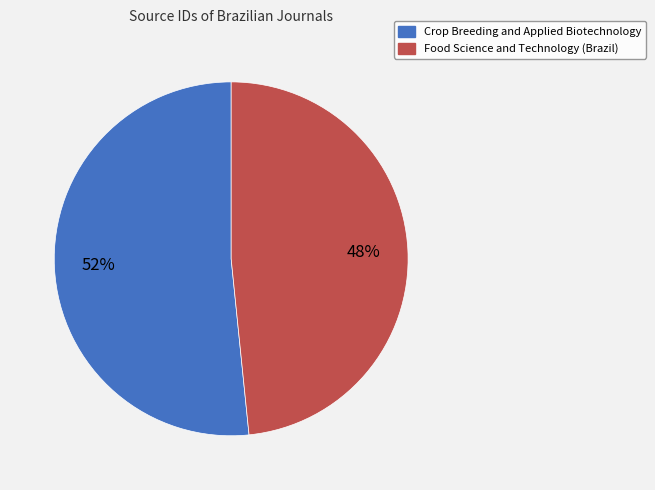

Which has a higher value, Food Science and Technology (Brazil) or Crop Breeding and Applied Biotechnology?

Crop Breeding and Applied Biotechnology